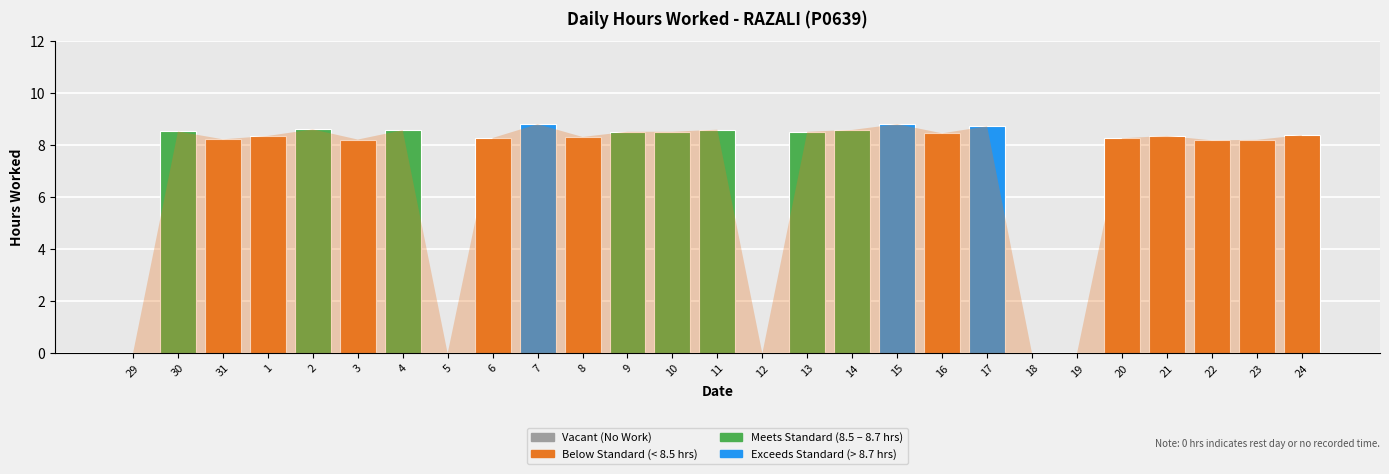

Rank the categories by value from highest to lowest.

7, 15, 17, 2, 11, 14, 4, 30, 9, 10, 13, 16, 24, 1, 21, 8, 6, 20, 31, 3, 23, 22, 29, 5, 12, 18, 19